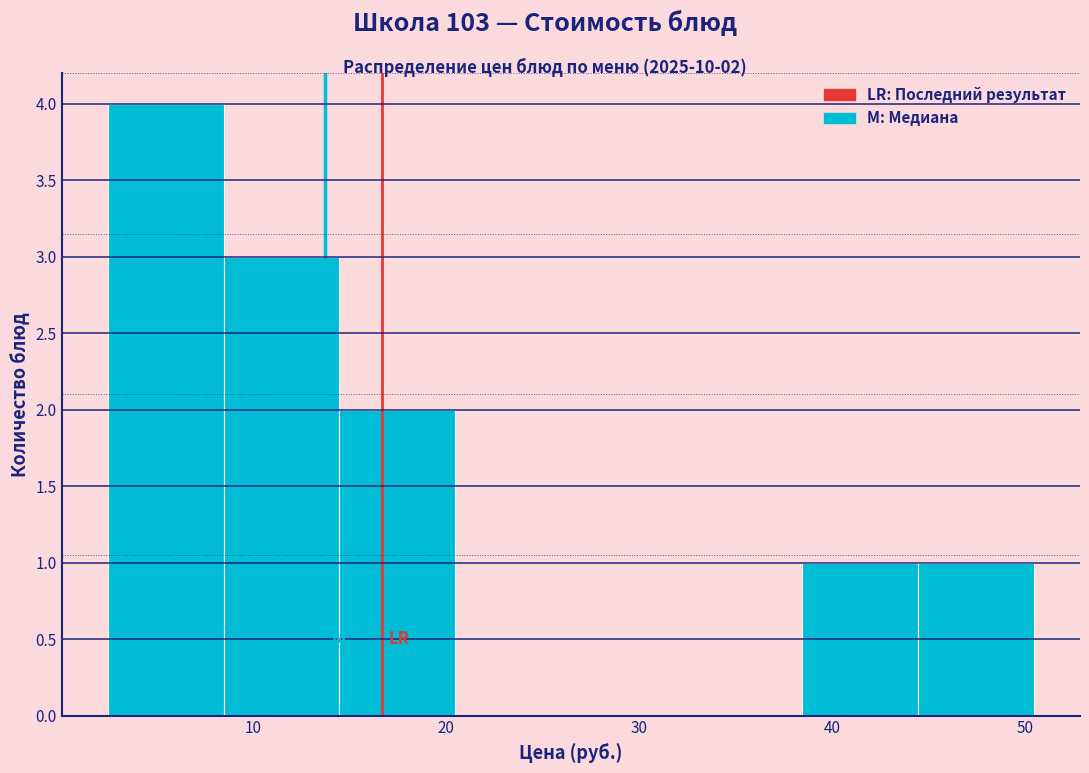

Which range on the x-axis has the tallest bar?

2 to 8